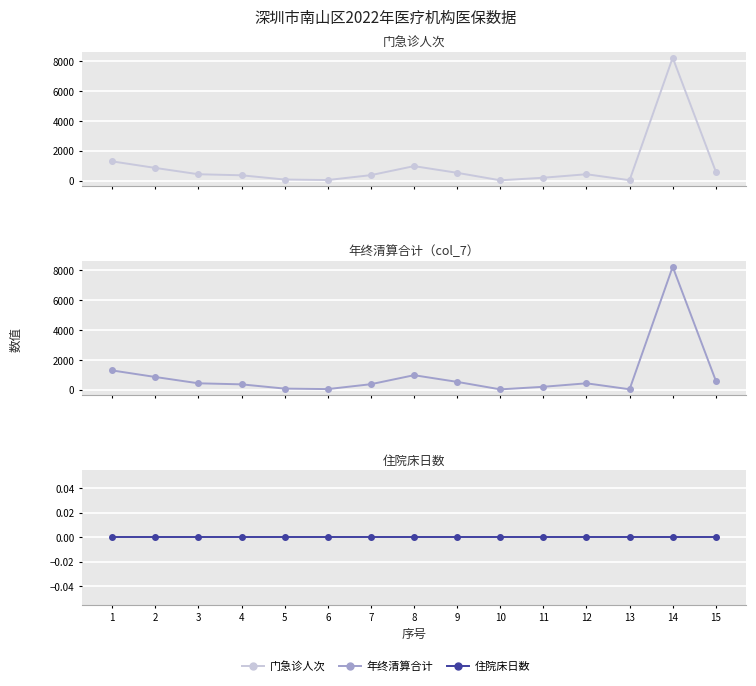

The 住院床日数 series shows 0 at 11. True or false?

True